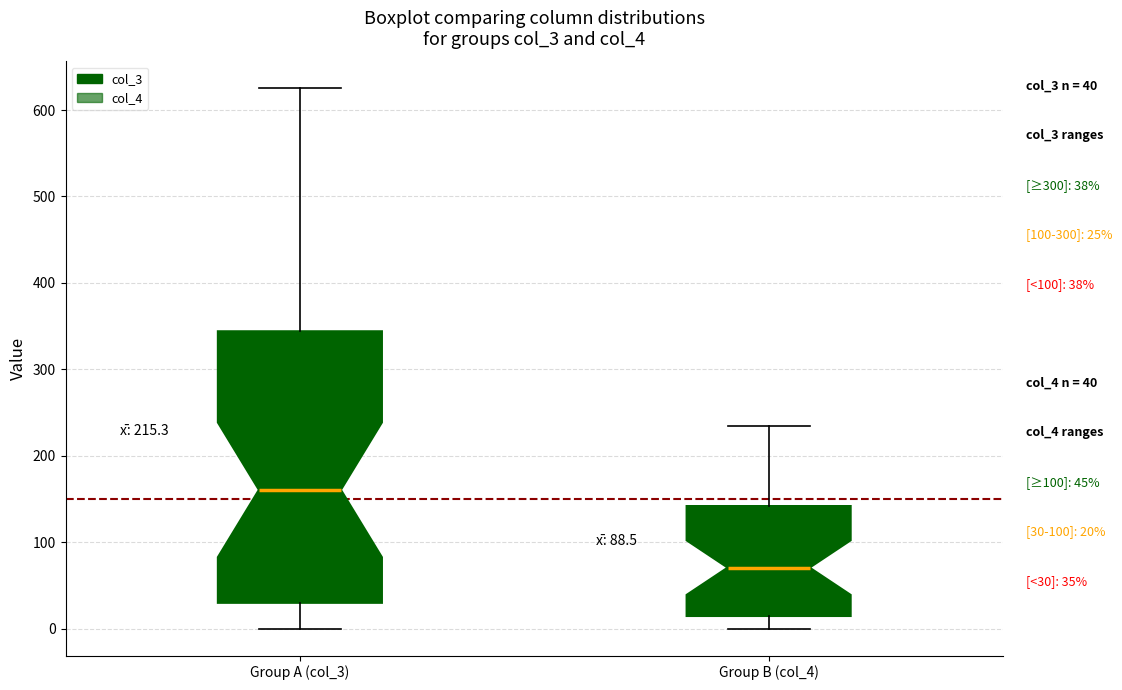

Which box has the highest median line?

Group A (col_3)